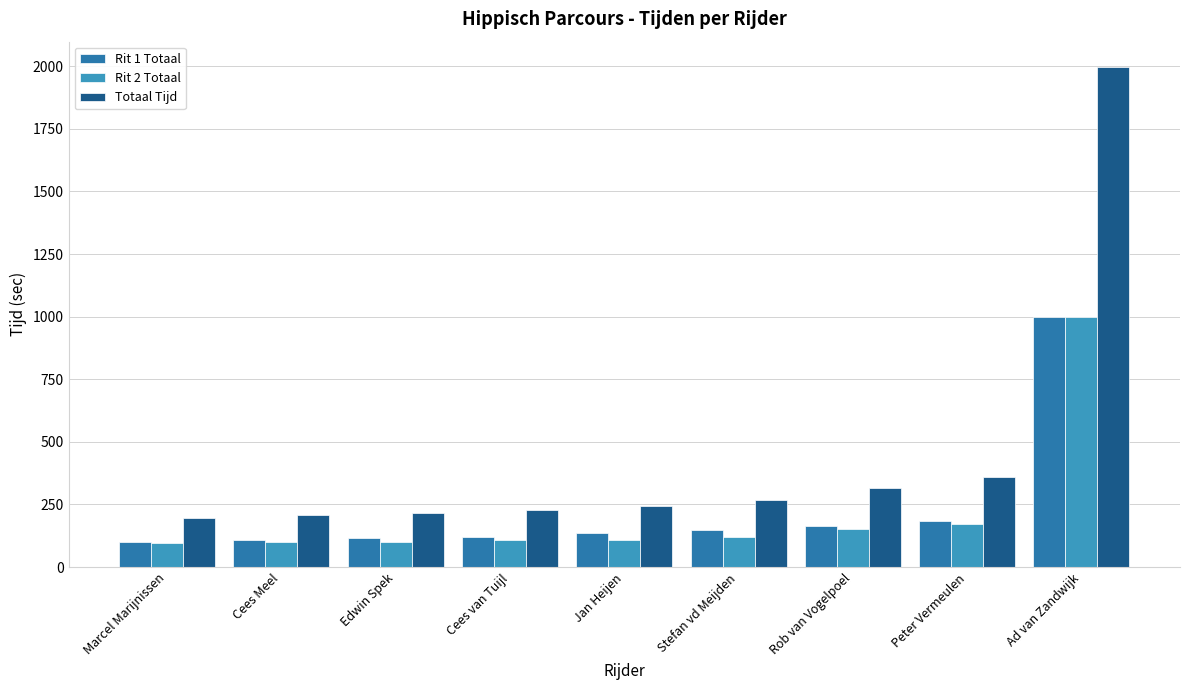

Between Jan Heijen and Ad van Zandwijk, which series saw the biggest shift?

Totaal Tijd